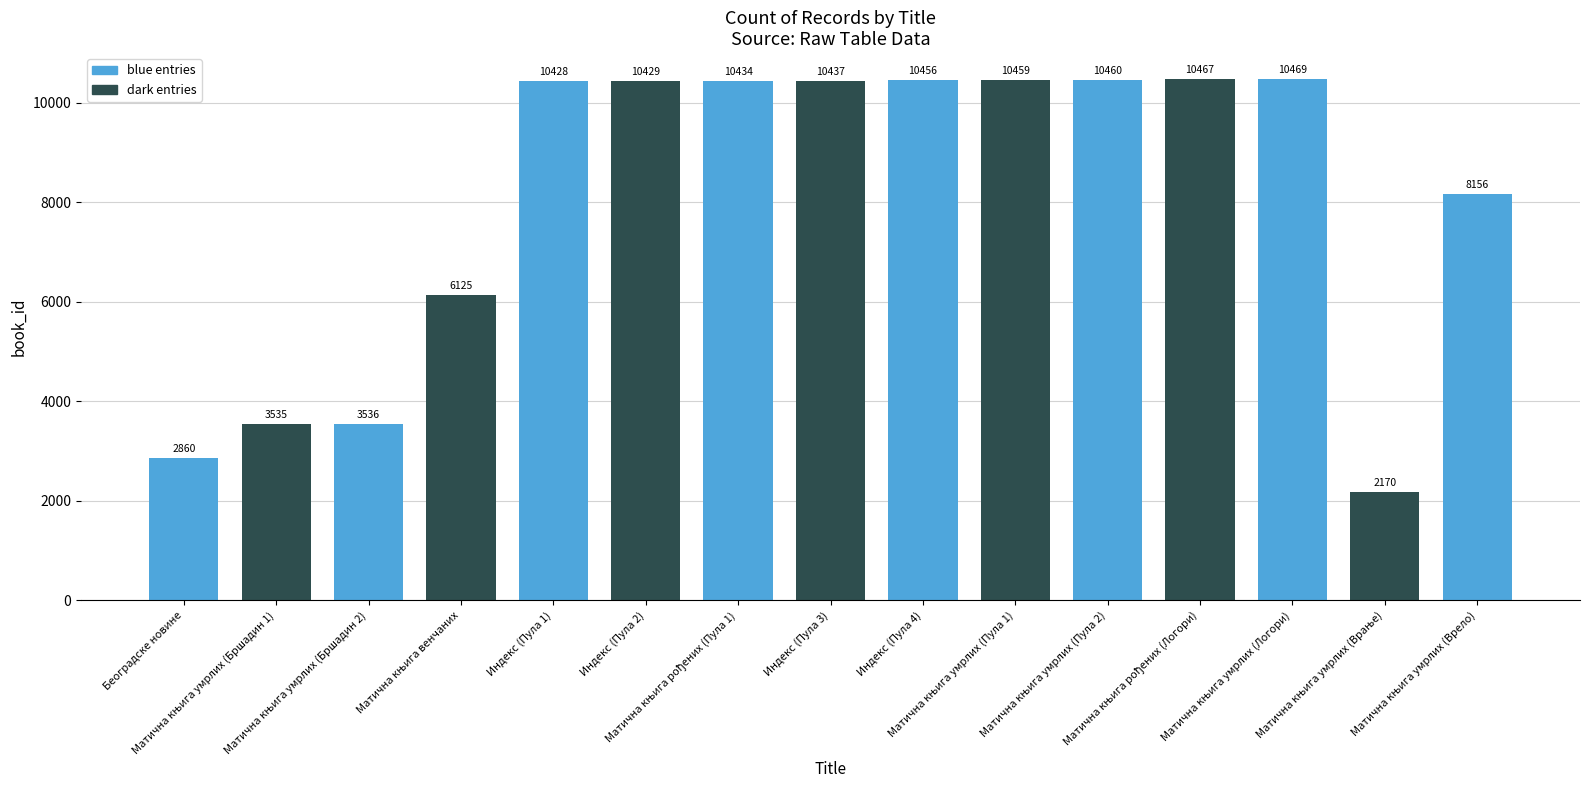

What is the average value?

8028